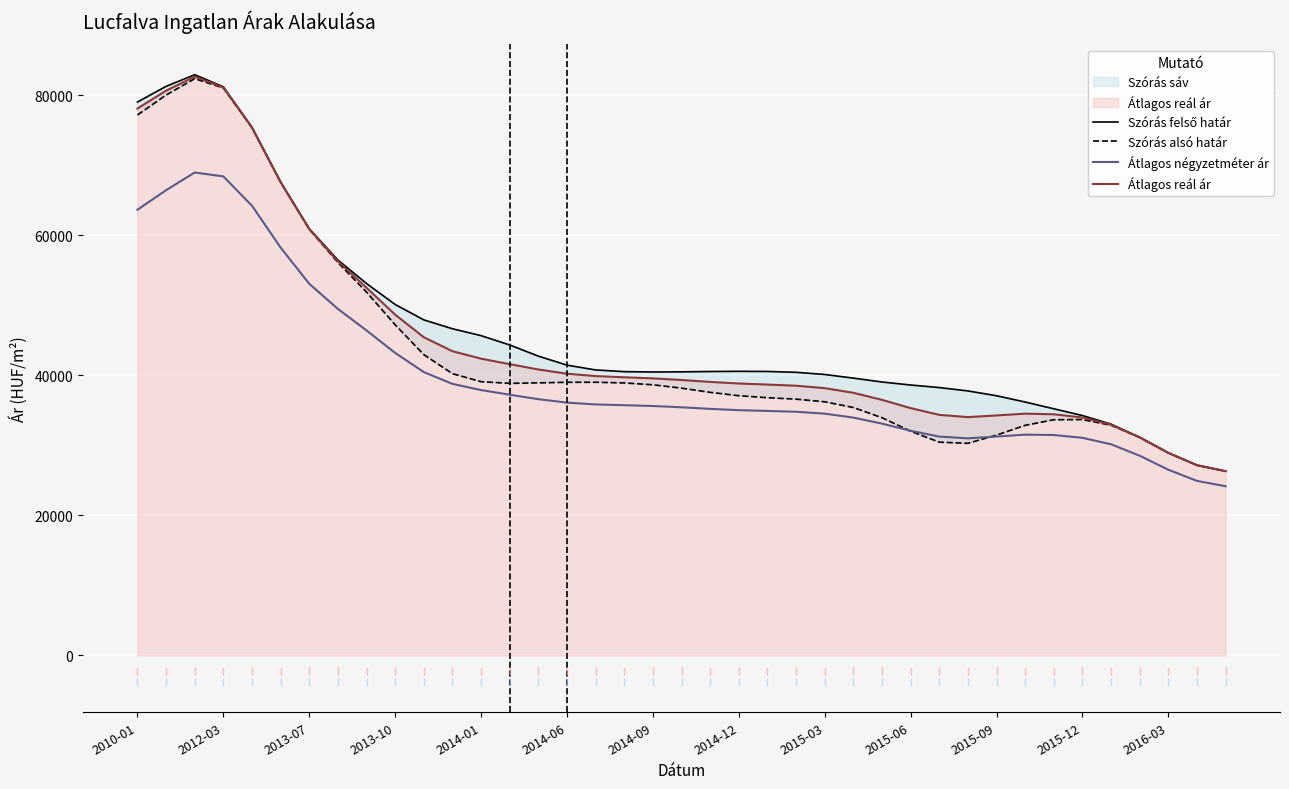

What is the value of the Átlagos reál ár point at the 33rd from the left?

34427.4